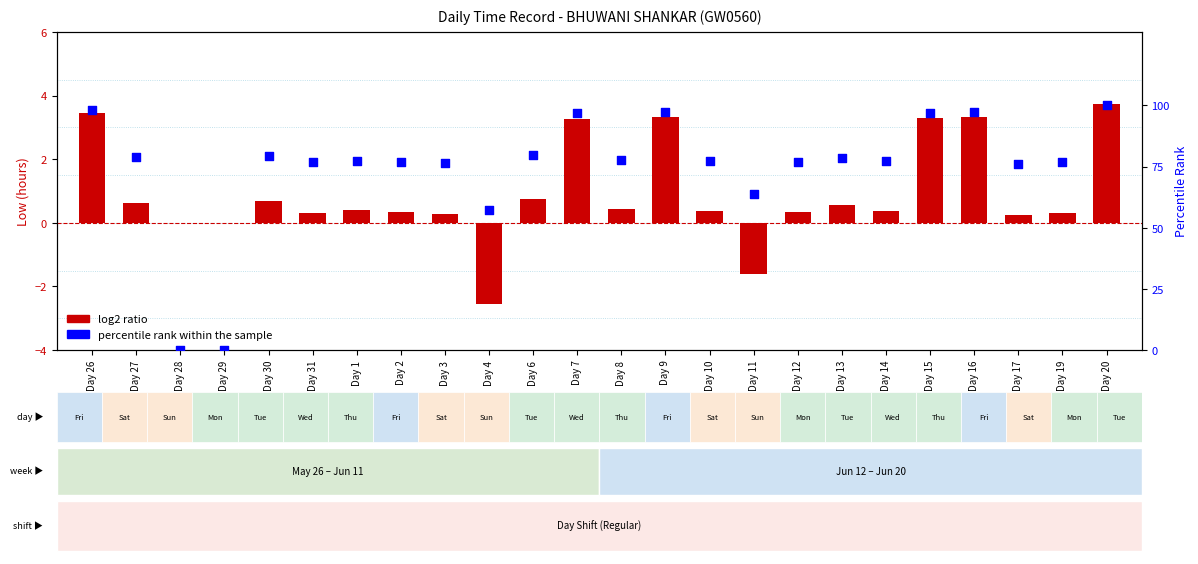

Which series reaches the minimum Y coordinate?

log2 ratio